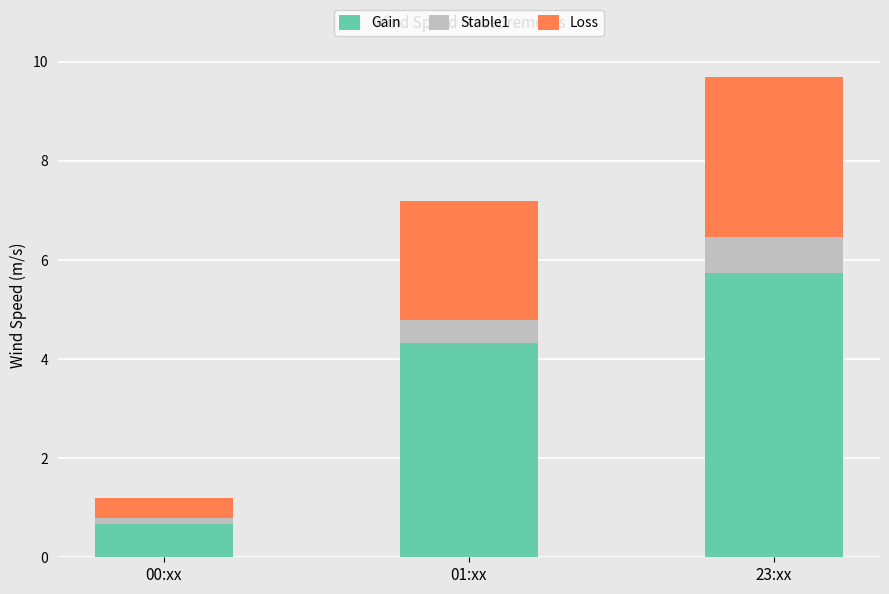

True or false: Gain has a value of 0.2 at 00:xx.

False